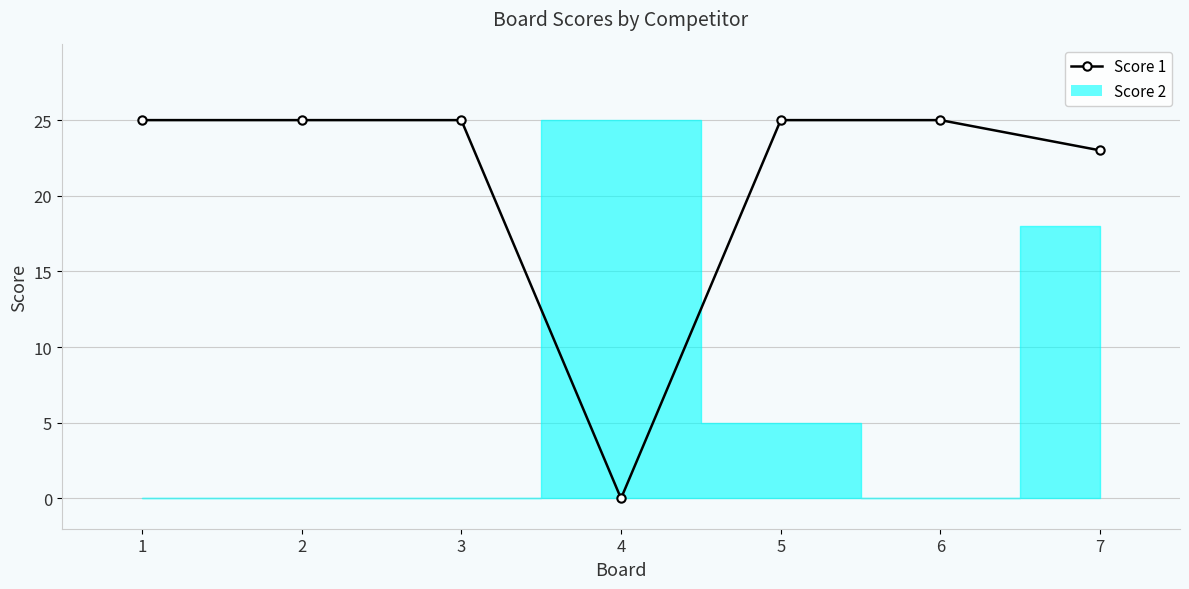

Does the chart display data point markers on the line(s)?

Yes